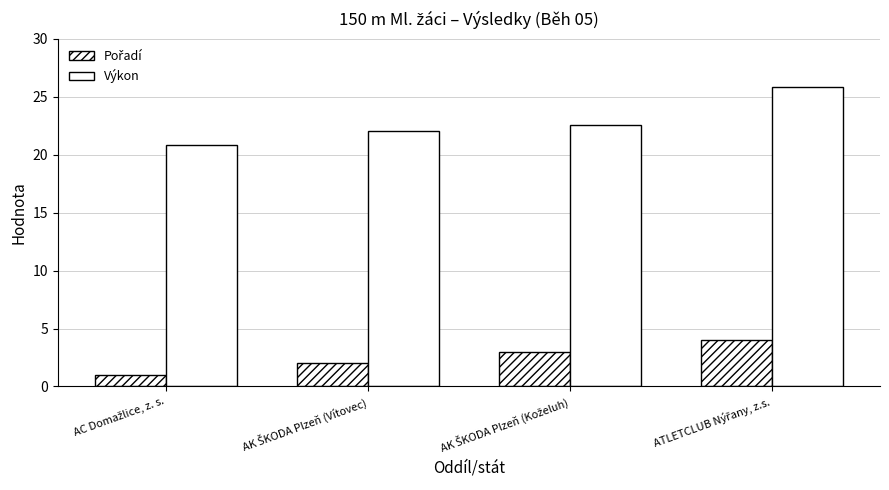

True or false: Pořadí has a value of 3.0 at AK ŠKODA Plzeň (Koželuh).

True